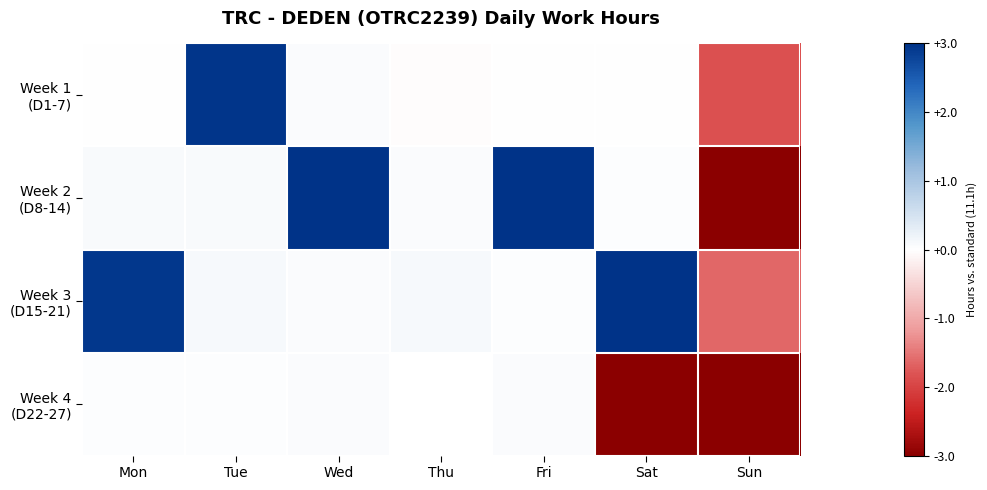

What is the average value of the Week 2 (D8-14) series?

-0.7